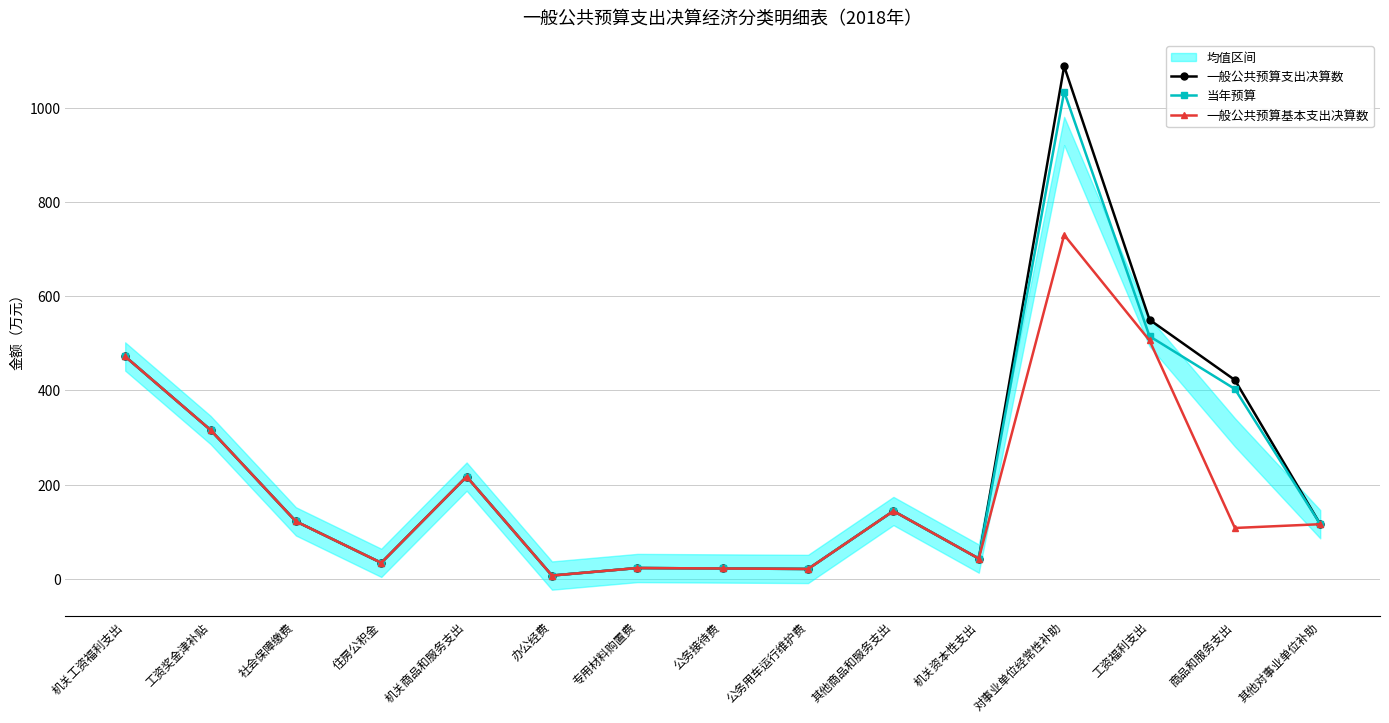

What is the label of the 12th point from the right?

住房公积金